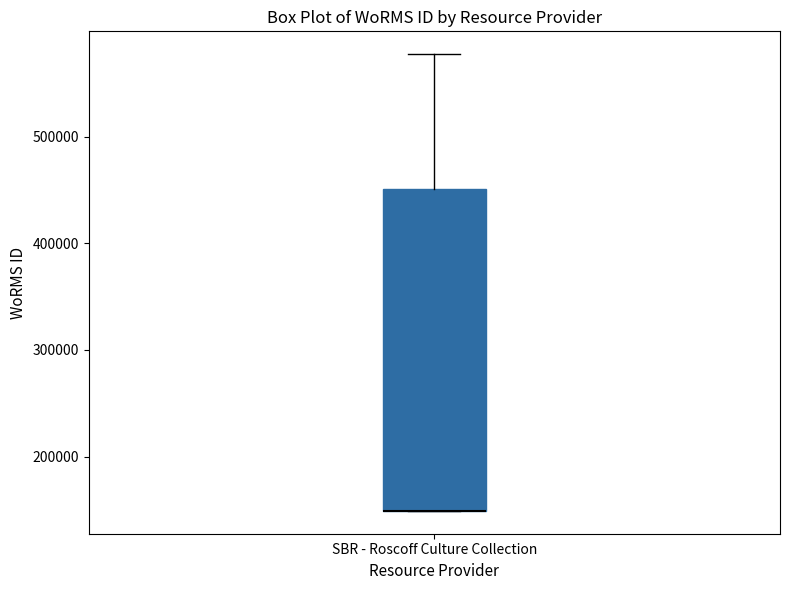

Where is the lower edge of the box for SBR - Roscoff Culture Collection on the y-axis? The values are not printed on the chart, so give them approximately, as read against the axis.

150000